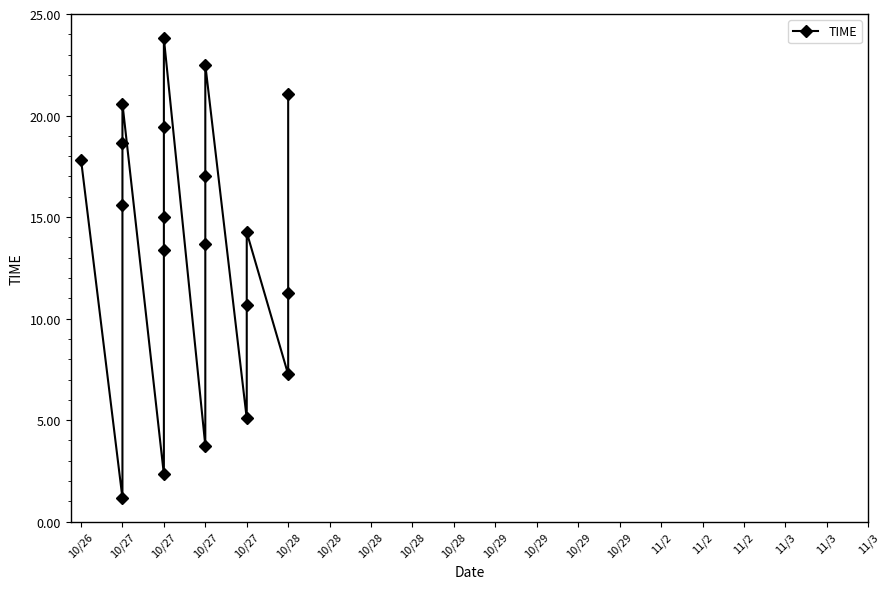

Count the number of data series in this chart.

1